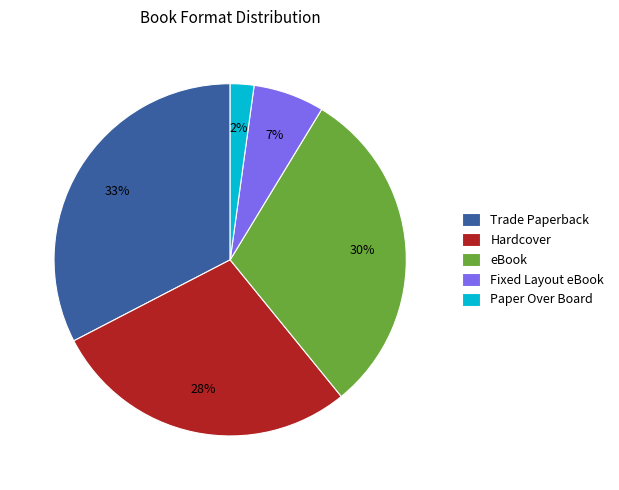

Combined, do Paper Over Board and Hardcover account for over 50%?

No